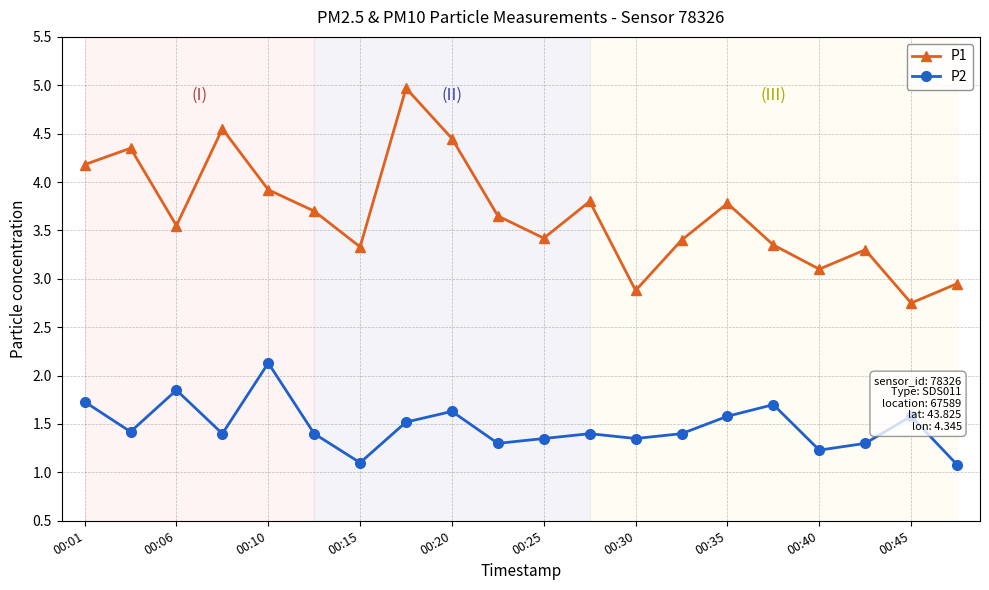

Which series has the largest range (max minus min)?

P1